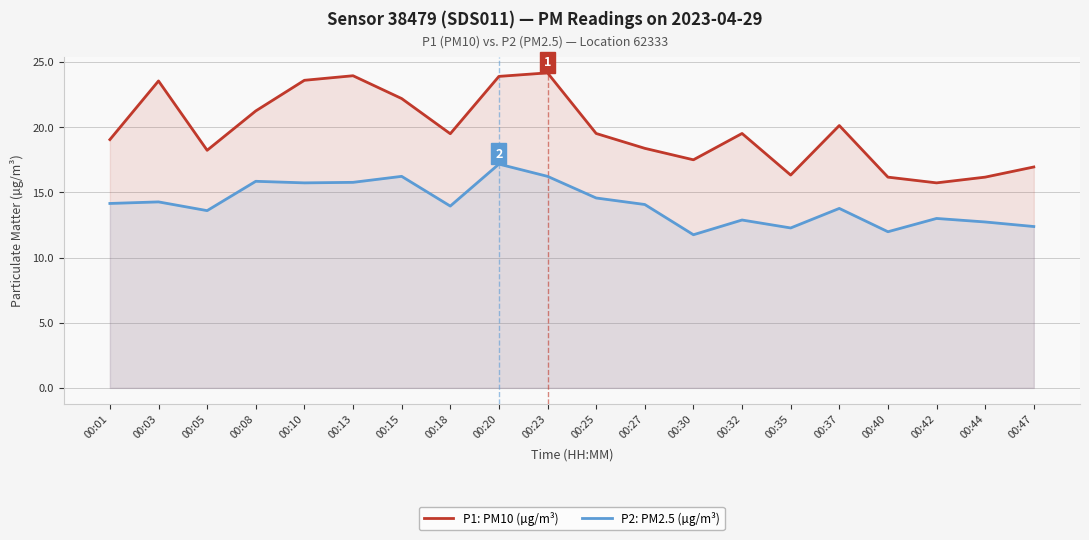

True or false: P1: PM10 (µg/m³) has more than 0 interior local peaks.

True